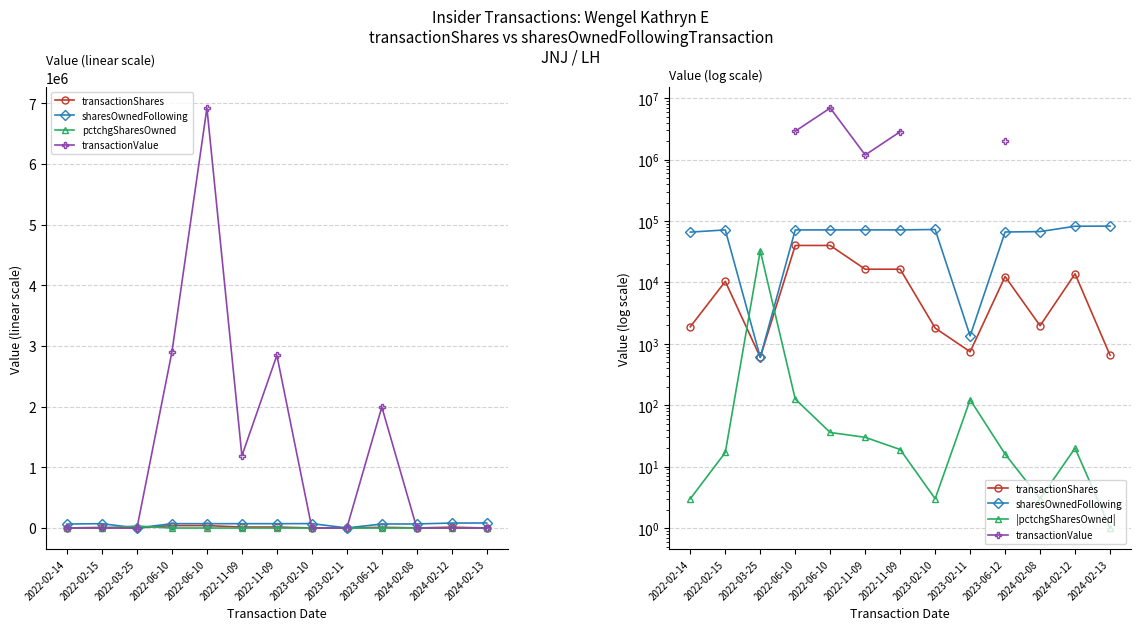

At which label does transactionValue reach its minimum?

2022-02-14